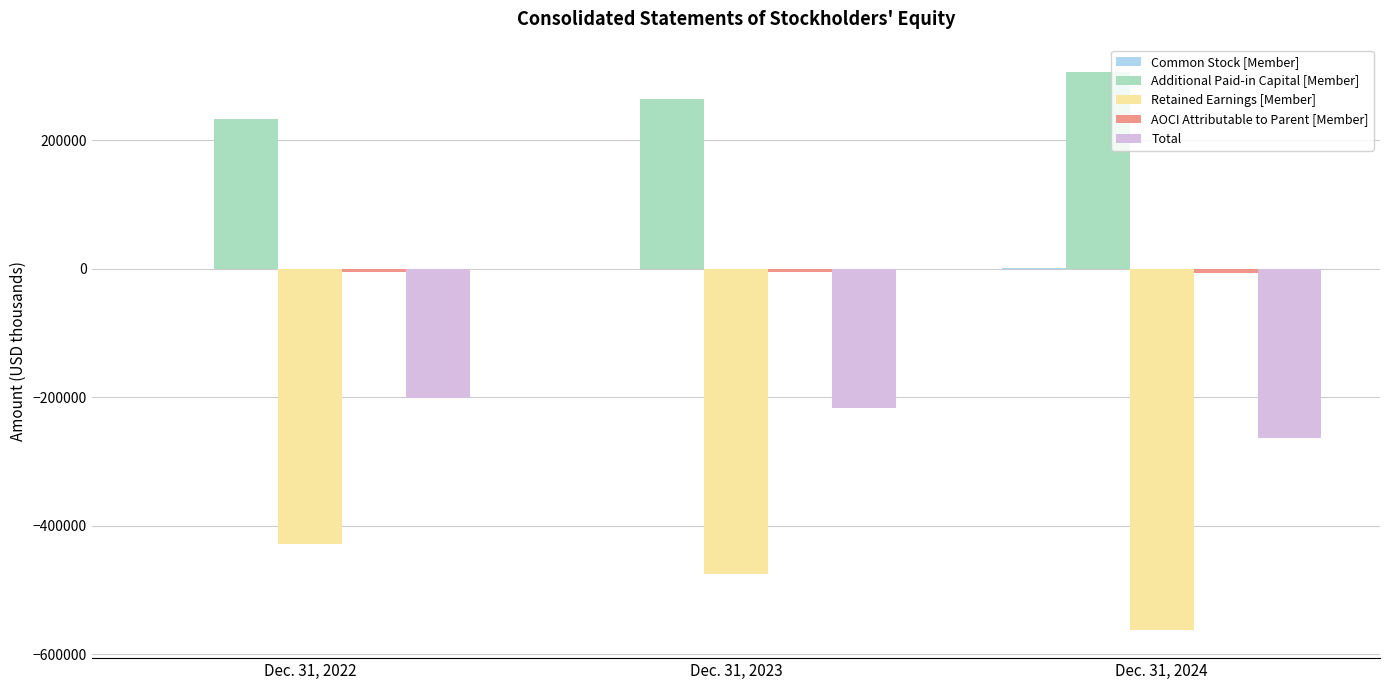

The value of Additional Paid-in Capital [Member] at Dec. 31, 2024 is 96580. True or false?

False